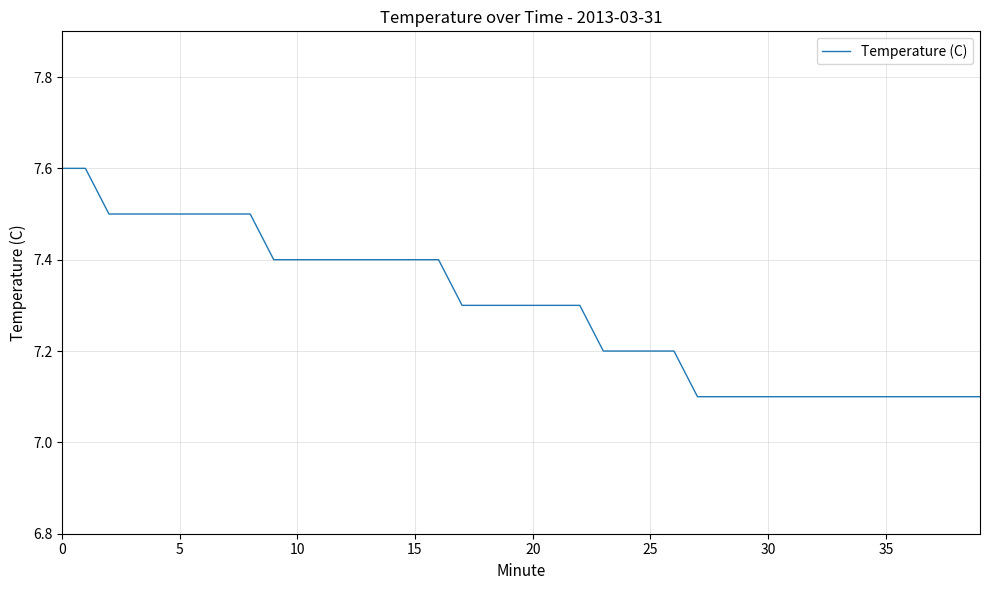

What is the difference between the maximum and minimum values?

0.5